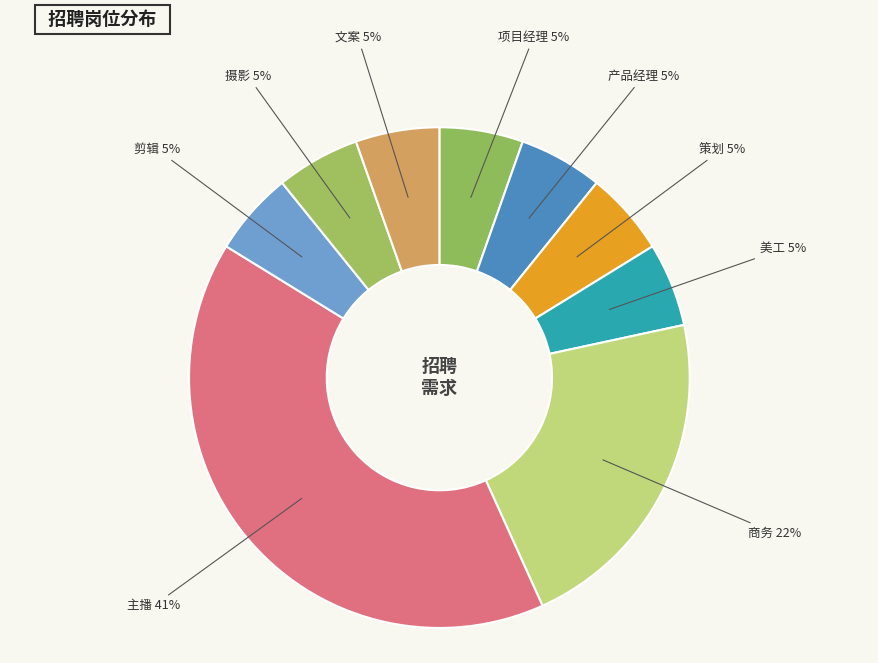

Is there any slice that represents more than half of the pie?

No